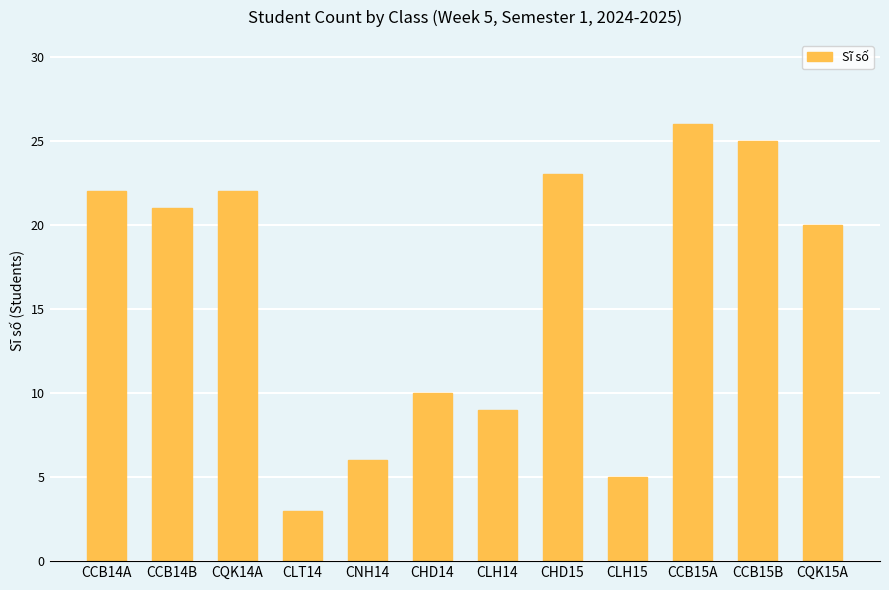

At which category does the chart reach its peak across all series?

CCB15A